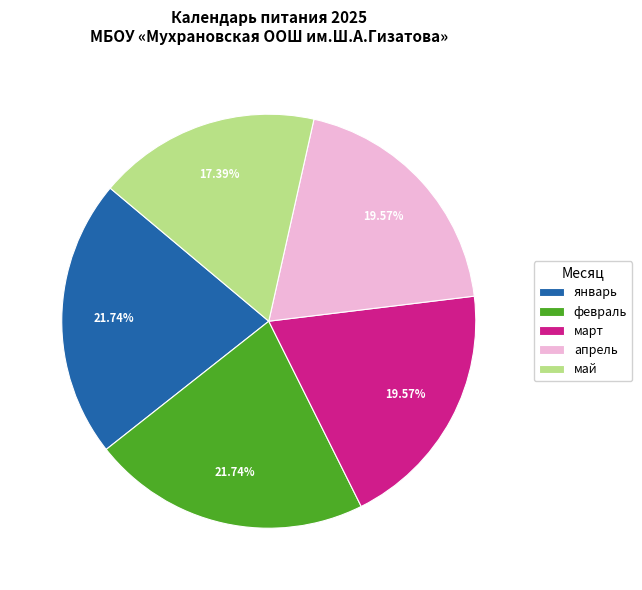

Is апрель the majority of the pie?

No